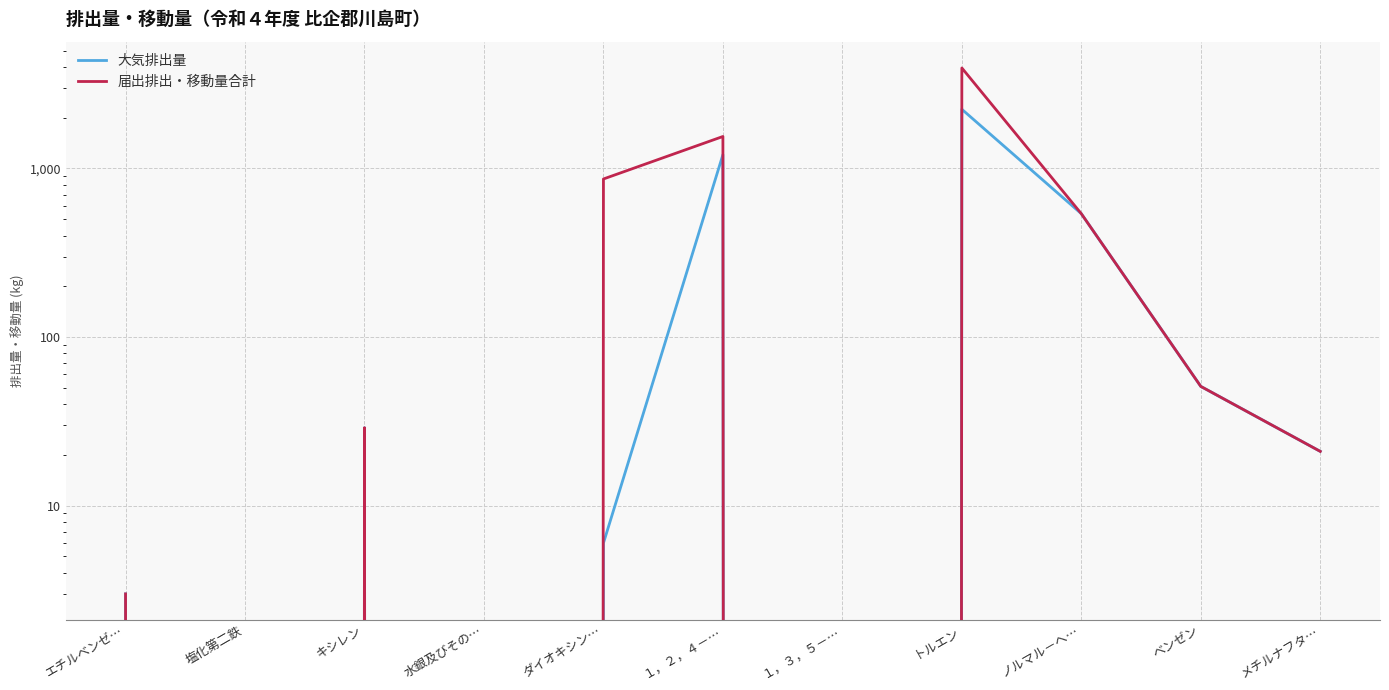

The 大気排出量 series shows 10 at ダイオキシン…. True or false?

False